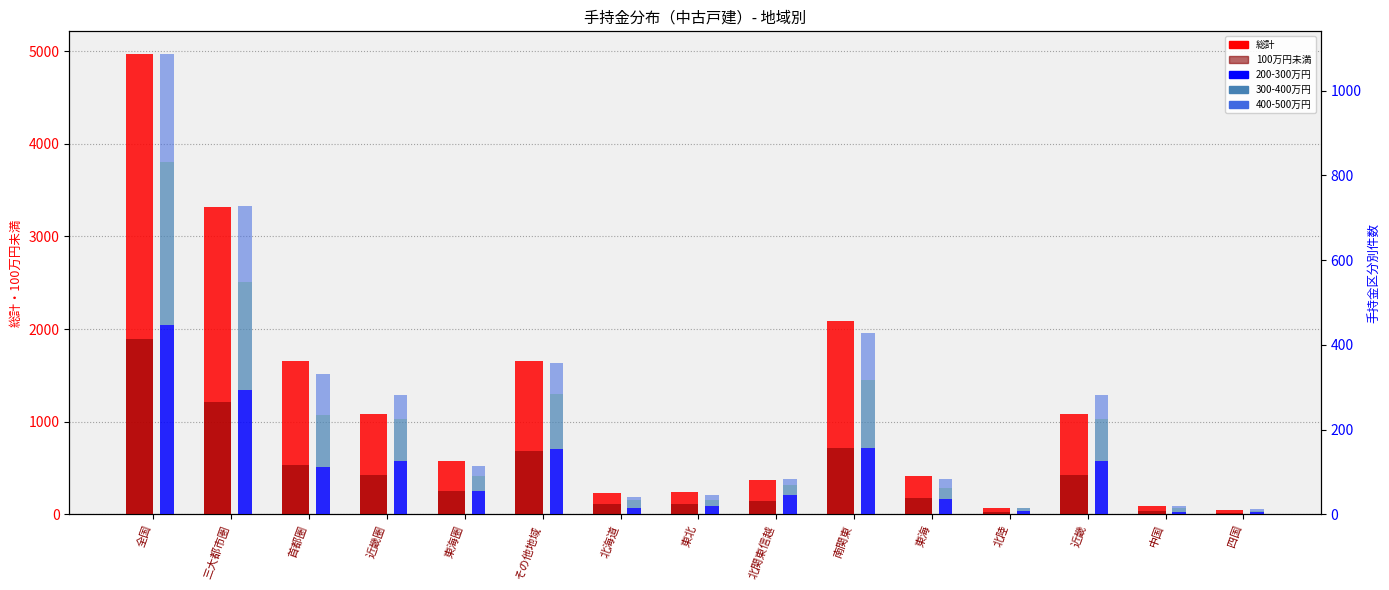

The value of 200-300万円 at 中国 is 4. True or false?

False